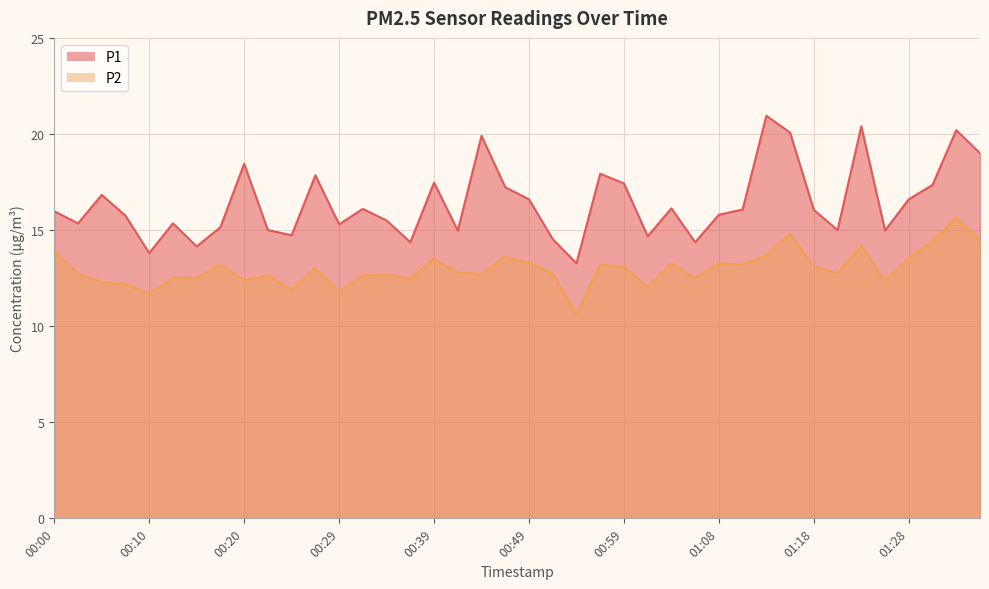

What is the sum of all P1 values?

656.6